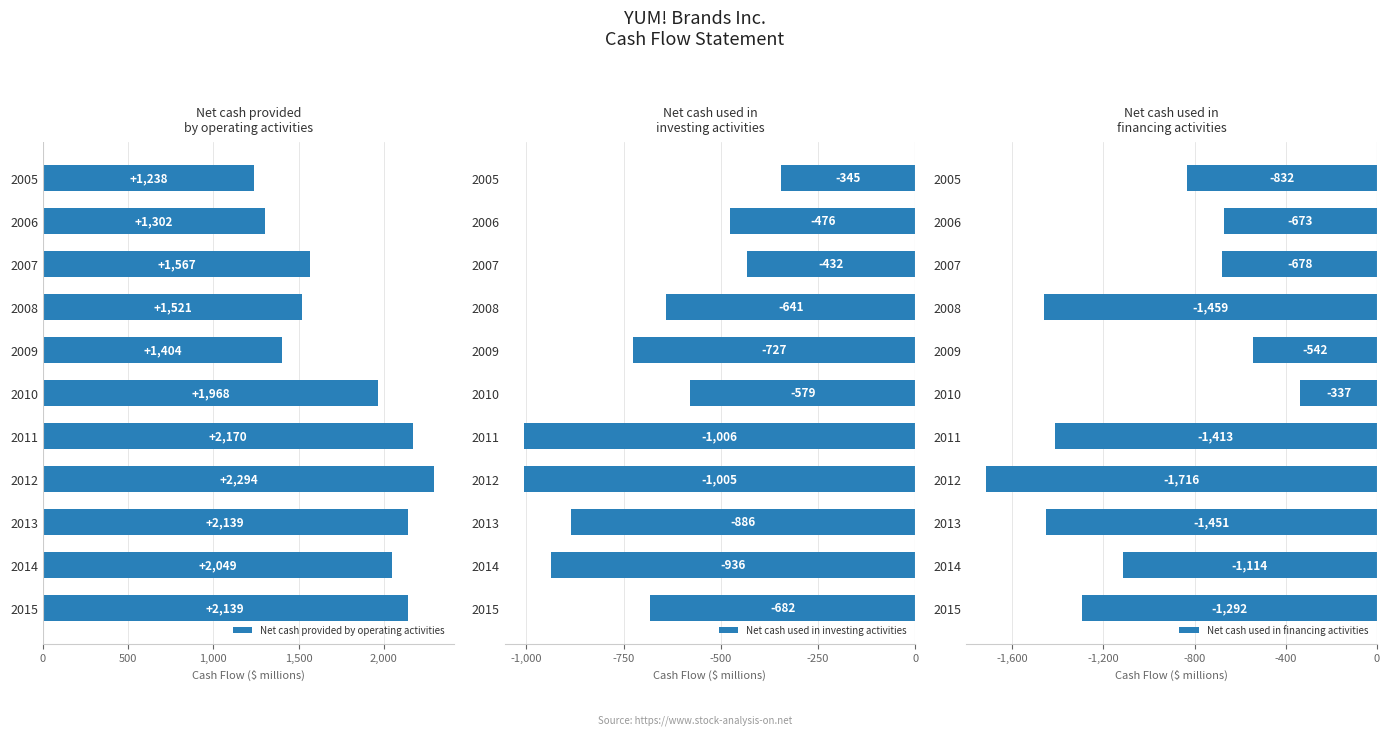

List the series in order of their peak value, highest first.

Net cash provided
by operating activities, Net cash used in
financing activities, Net cash used in
investing activities